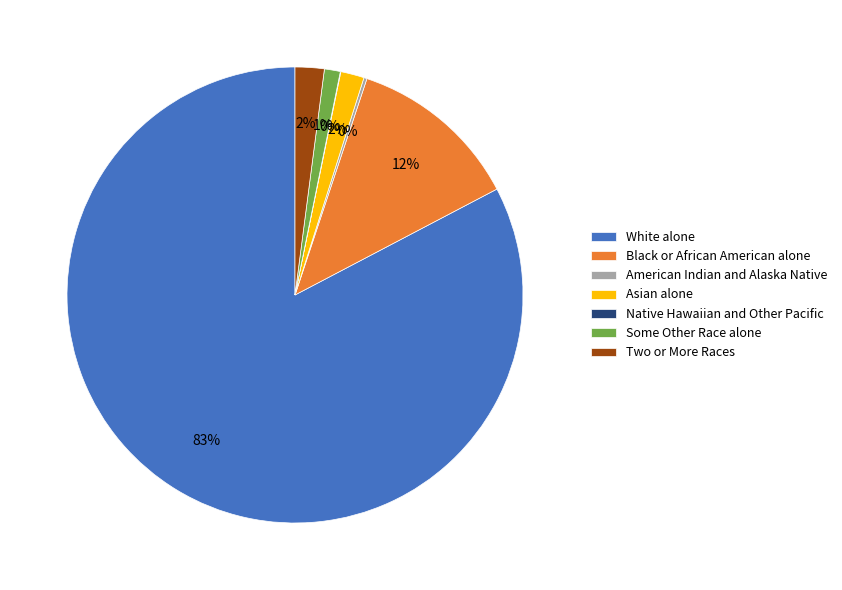

Which category accounts for the majority?

White alone